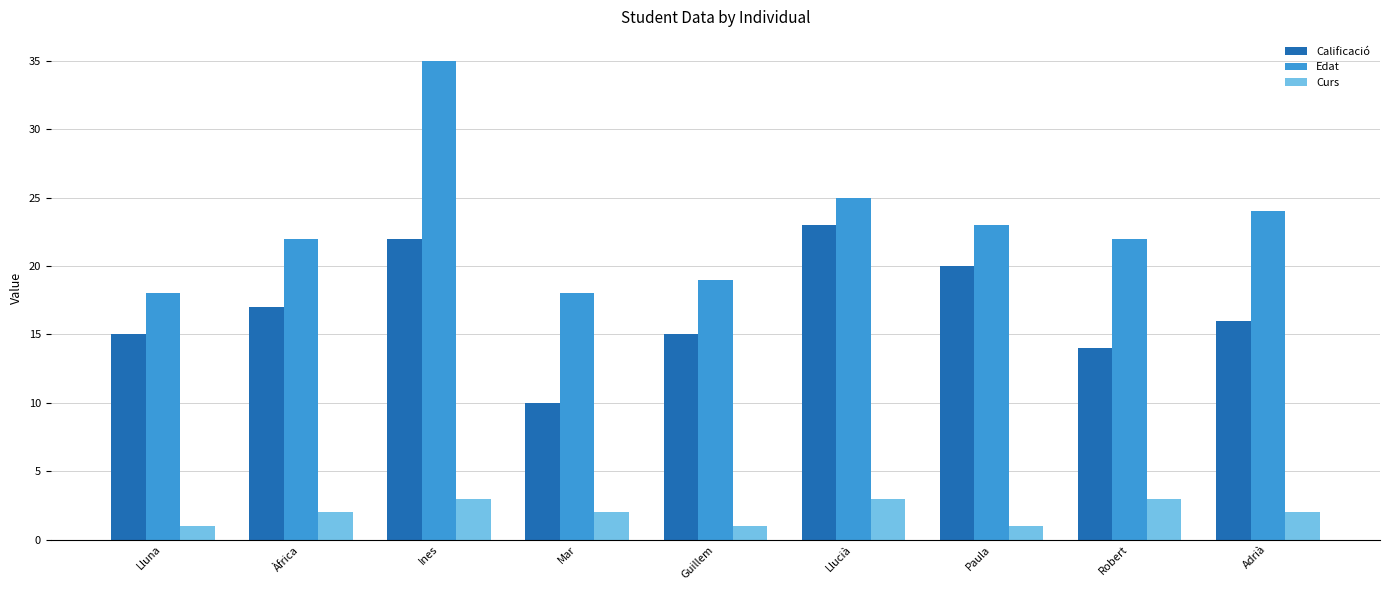

At which category does the chart reach its peak across all series?

Ines